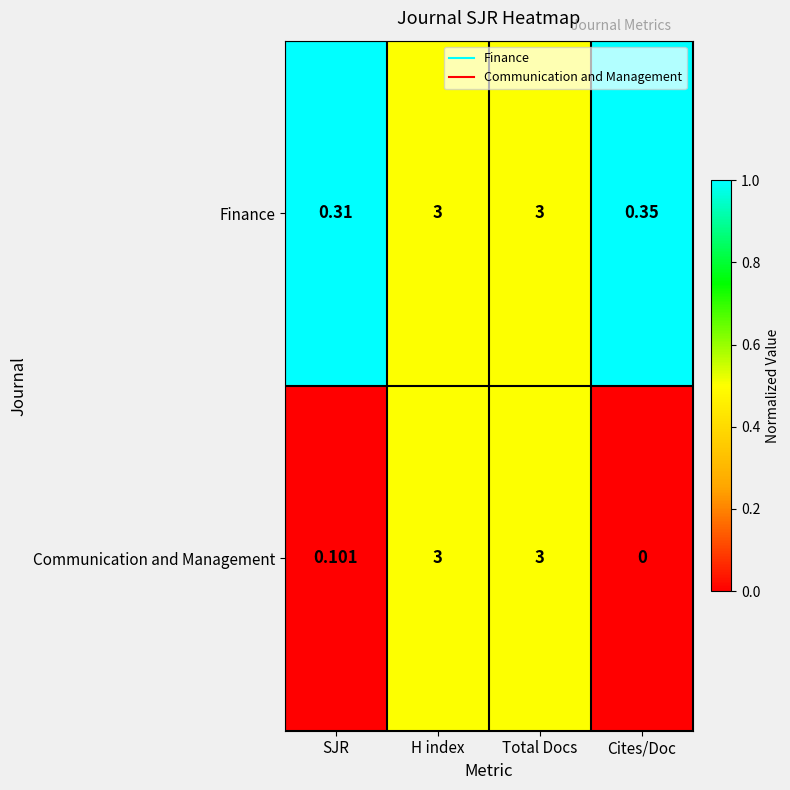

Which series has the largest total across all categories?

Finance